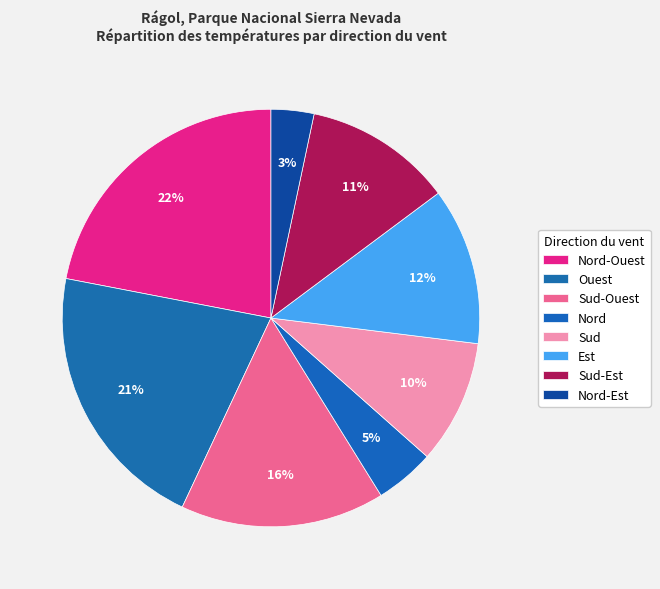

What is the largest slice in the pie chart?

Nord-Ouest